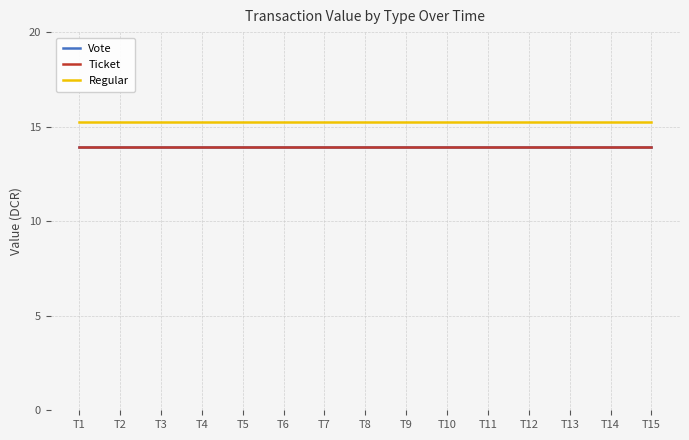

Does the chart have visible grid lines?

Yes